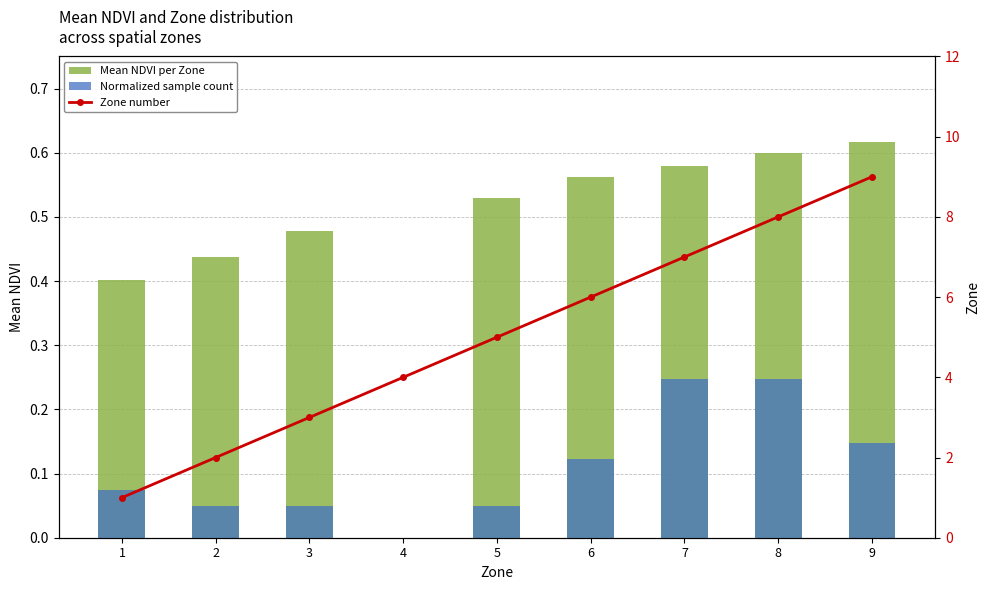

What is the difference between the maximum and second lowest values in the Mean NDVI per Zone series?

0.2